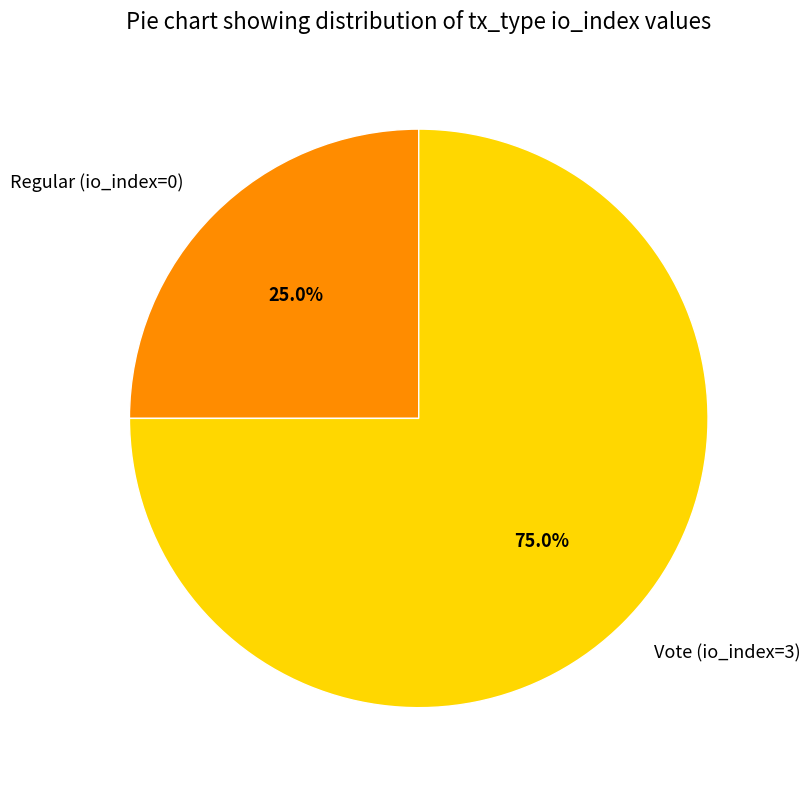

True or false: Regular (io_index=0) accounts for 16% of the total.

False